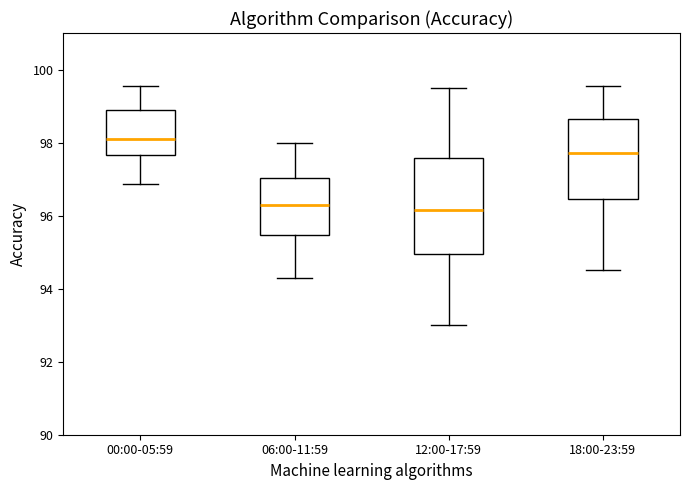

Which box's median line is the highest?

00:00-05:59